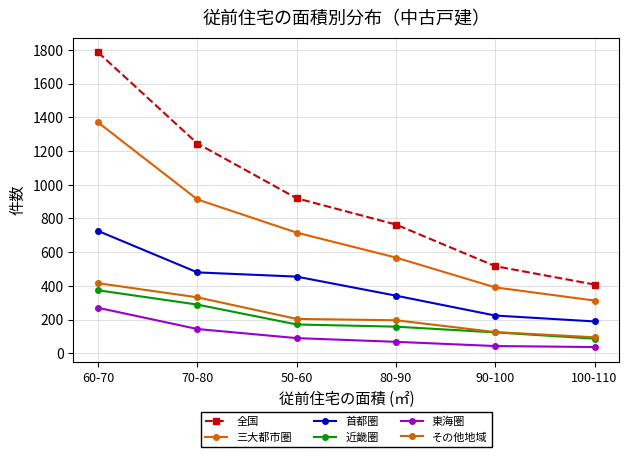

What is the total value across all series at 70-80?

3403